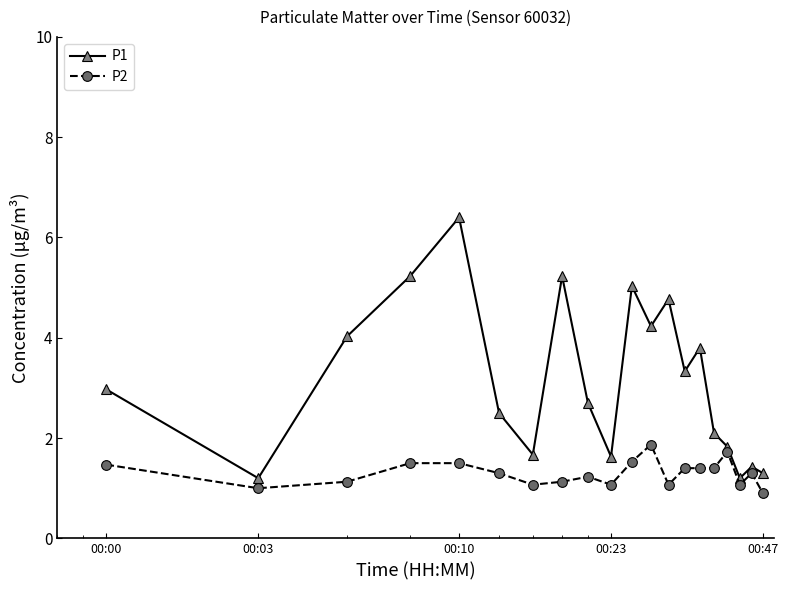

True or false: P1 and P2 intersect in this chart.

False